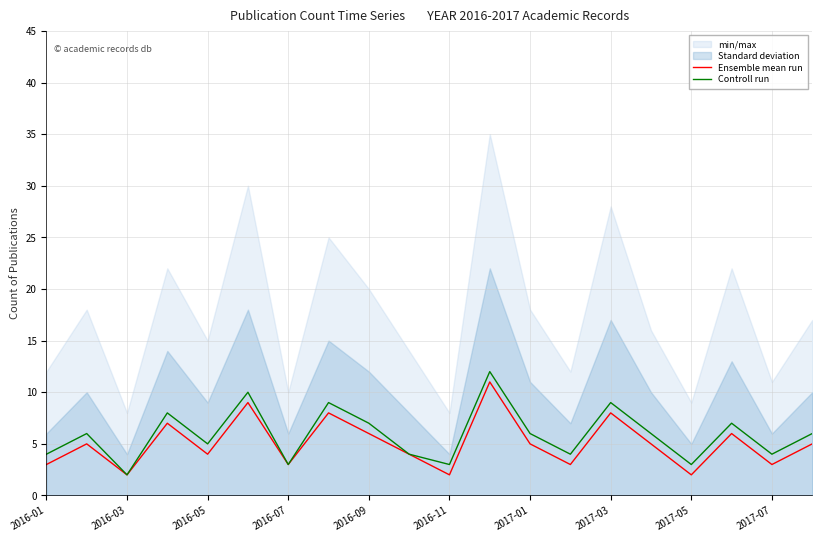

How many categories are shown in the chart?

20